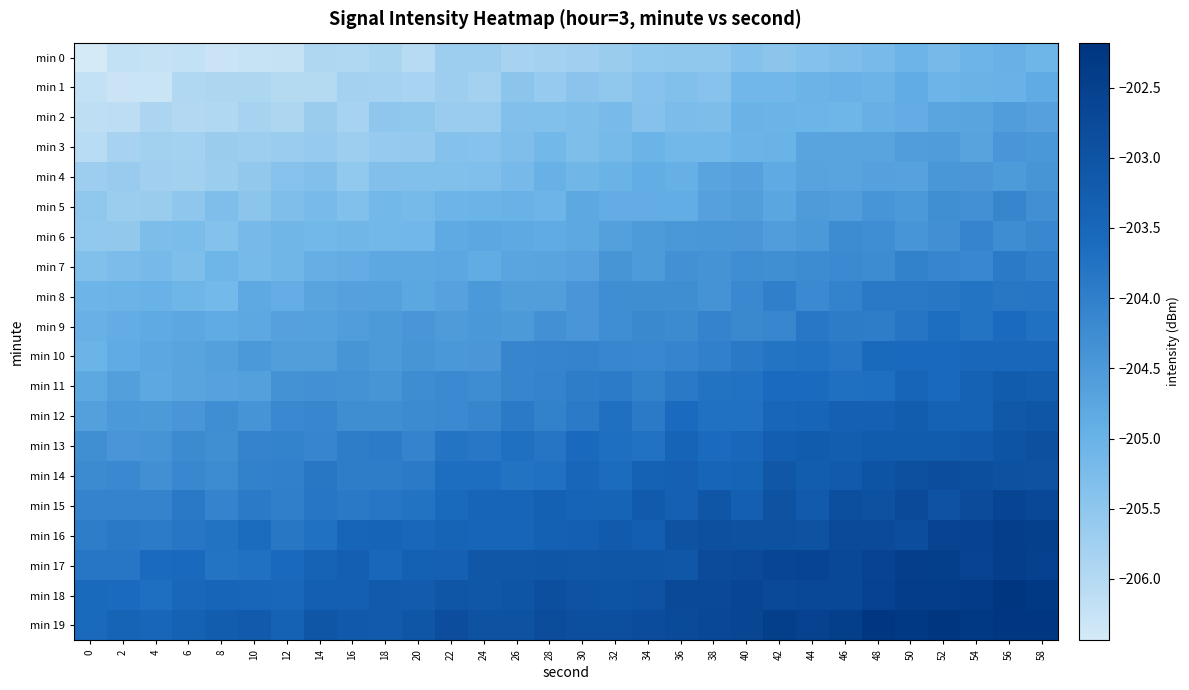

Reading left to right, what are all the values shown in this chart?

min 0: 0=-206.4	2=-206.2	4=-206.2	6=-206.2	8=-206.3	10=-206.3	12=-206.2	14=-205.9	16=-206.0	18=-205.9	20=-206.0	22=-205.7	24=-205.7	26=-205.8	28=-205.8	30=-205.7	32=-205.7	34=-205.5	36=-205.5	38=-205.5	40=-205.4	42=-205.5	44=-205.4	46=-205.3	48=-205.2	50=-205.1	52=-205.2	54=-205.0	56=-205.0	58=-205.1
min 1: 0=-206.2	2=-206.3	4=-206.3	6=-206.0	8=-205.9	10=-205.9	12=-206.0	14=-206.0	16=-205.8	18=-205.8	20=-205.9	22=-205.7	24=-205.8	26=-205.5	28=-205.6	30=-205.5	32=-205.5	34=-205.4	36=-205.3	38=-205.4	40=-205.1	42=-205.1	44=-205.0	46=-205.0	48=-205.0	50=-204.9	52=-205.1	54=-205.0	56=-205.0	58=-204.9
min 2: 0=-206.1	2=-206.1	4=-205.9	6=-206.0	8=-206.0	10=-205.8	12=-205.9	14=-205.7	16=-205.8	18=-205.5	20=-205.5	22=-205.6	24=-205.6	26=-205.4	28=-205.3	30=-205.3	32=-205.2	34=-205.4	36=-205.2	38=-205.3	40=-205.0	42=-205.0	44=-205.1	46=-205.1	48=-205.0	50=-204.9	52=-204.7	54=-204.7	56=-204.6	58=-204.7
min 3: 0=-206.1	2=-205.8	4=-205.8	6=-205.8	8=-205.7	10=-205.7	12=-205.6	14=-205.6	16=-205.7	18=-205.6	20=-205.6	22=-205.4	24=-205.4	26=-205.3	28=-205.1	30=-205.3	32=-205.2	34=-205.0	36=-205.1	38=-205.1	40=-205.0	42=-205.0	44=-204.7	46=-204.7	48=-204.7	50=-204.6	52=-204.6	54=-204.7	56=-204.4	58=-204.5
min 4: 0=-205.7	2=-205.6	4=-205.8	6=-205.8	8=-205.7	10=-205.6	12=-205.4	14=-205.3	16=-205.5	18=-205.3	20=-205.3	22=-205.3	24=-205.3	26=-205.2	28=-205.0	30=-205.1	32=-205.0	34=-204.9	36=-204.9	38=-204.7	40=-204.7	42=-204.8	44=-204.7	46=-204.7	48=-204.7	50=-204.7	52=-204.5	54=-204.5	56=-204.5	58=-204.4
min 5: 0=-205.5	2=-205.7	4=-205.7	6=-205.5	8=-205.3	10=-205.5	12=-205.3	14=-205.2	16=-205.3	18=-205.1	20=-205.2	22=-205.1	24=-205.0	26=-205.0	28=-205.1	30=-204.8	32=-204.9	34=-204.9	36=-204.9	38=-204.7	40=-204.6	42=-204.7	44=-204.5	46=-204.6	48=-204.4	50=-204.5	52=-204.3	54=-204.3	56=-204.1	58=-204.3
min 6: 0=-205.5	2=-205.6	4=-205.3	6=-205.2	8=-205.4	10=-205.2	12=-205.1	14=-205.1	16=-205.1	18=-205.1	20=-205.1	22=-204.8	24=-204.8	26=-204.8	28=-204.8	30=-204.8	32=-204.6	34=-204.5	36=-204.5	38=-204.5	40=-204.5	42=-204.6	44=-204.5	46=-204.2	48=-204.3	50=-204.4	52=-204.3	54=-204.1	56=-204.2	58=-204.2
min 7: 0=-205.3	2=-205.2	4=-205.2	6=-205.3	8=-205.1	10=-205.2	12=-205.1	14=-204.9	16=-204.9	18=-204.8	20=-204.8	22=-204.8	24=-204.9	26=-204.7	28=-204.7	30=-204.7	32=-204.4	34=-204.5	36=-204.3	38=-204.4	40=-204.3	42=-204.3	44=-204.2	46=-204.2	48=-204.2	50=-204.0	52=-204.1	54=-204.1	56=-203.9	58=-204.0
min 8: 0=-205.1	2=-205.0	4=-205.0	6=-205.1	8=-205.1	10=-204.8	12=-204.9	14=-204.7	16=-204.7	18=-204.6	20=-204.8	22=-204.7	24=-204.5	26=-204.6	28=-204.6	30=-204.4	32=-204.3	34=-204.3	36=-204.3	38=-204.4	40=-204.2	42=-204.0	44=-204.2	46=-204.0	48=-203.9	50=-203.9	52=-203.8	54=-203.8	56=-203.8	58=-203.8
min 9: 0=-205.0	2=-204.9	4=-204.8	6=-204.8	8=-204.8	10=-204.8	12=-204.7	14=-204.7	16=-204.6	18=-204.5	20=-204.4	22=-204.5	24=-204.5	26=-204.5	28=-204.3	30=-204.4	32=-204.3	34=-204.2	36=-204.2	38=-204.1	40=-204.2	42=-204.1	44=-203.9	46=-203.9	48=-204.0	50=-203.8	52=-203.7	54=-203.8	56=-203.6	58=-203.7
min 10: 0=-205.0	2=-204.8	4=-204.8	6=-204.7	8=-204.6	10=-204.5	12=-204.6	14=-204.6	16=-204.4	18=-204.5	20=-204.4	22=-204.5	24=-204.4	26=-204.1	28=-204.1	30=-204.1	32=-204.1	34=-204.1	36=-204.1	38=-204.0	40=-203.9	42=-203.8	44=-203.8	46=-203.8	48=-203.6	50=-203.6	52=-203.6	54=-203.5	56=-203.5	58=-203.5
min 11: 0=-204.8	2=-204.6	4=-204.8	6=-204.7	8=-204.7	10=-204.6	12=-204.3	14=-204.3	16=-204.4	18=-204.4	20=-204.3	22=-204.2	24=-204.2	26=-204.1	28=-204.1	30=-204.0	32=-203.9	34=-204.0	36=-203.9	38=-203.8	40=-203.7	42=-203.6	44=-203.6	46=-203.7	48=-203.7	50=-203.5	52=-203.6	54=-203.4	56=-203.2	58=-203.3
min 12: 0=-204.6	2=-204.5	4=-204.5	6=-204.4	8=-204.3	10=-204.4	12=-204.2	14=-204.1	16=-204.3	18=-204.3	20=-204.2	22=-204.2	24=-204.1	26=-203.9	28=-204.0	30=-203.9	32=-203.7	34=-203.9	36=-203.6	38=-203.7	40=-203.7	42=-203.5	44=-203.5	46=-203.3	48=-203.3	50=-203.3	52=-203.4	54=-203.3	56=-203.1	58=-203.1
min 13: 0=-204.3	2=-204.4	4=-204.4	6=-204.2	8=-204.3	10=-204.1	12=-204.0	14=-204.1	16=-204.0	18=-203.9	20=-204.1	22=-203.8	24=-203.8	26=-203.7	28=-203.8	30=-203.6	32=-203.7	34=-203.7	36=-203.4	38=-203.6	40=-203.5	42=-203.3	44=-203.2	46=-203.3	48=-203.2	50=-203.2	52=-203.2	54=-203.2	56=-203.0	58=-202.9
min 14: 0=-204.2	2=-204.2	4=-204.3	6=-204.2	8=-204.2	10=-204.0	12=-204.0	14=-203.8	16=-203.9	18=-204.0	20=-203.9	22=-203.7	24=-203.7	26=-203.8	28=-203.7	30=-203.5	32=-203.6	34=-203.4	36=-203.3	38=-203.5	40=-203.4	42=-203.1	44=-203.2	46=-203.2	48=-203.0	50=-202.9	52=-202.9	54=-202.9	56=-202.9	58=-203.0
min 15: 0=-204.1	2=-204.1	4=-204.1	6=-203.9	8=-204.1	10=-203.9	12=-204.0	14=-203.8	16=-203.9	18=-203.8	20=-203.8	22=-203.6	24=-203.5	26=-203.5	28=-203.3	30=-203.4	32=-203.4	34=-203.2	36=-203.3	38=-203.1	40=-203.3	42=-203.0	44=-203.2	46=-202.9	48=-202.9	50=-202.8	52=-203.0	54=-202.8	56=-202.6	58=-202.7
min 16: 0=-204.0	2=-203.9	4=-203.9	6=-203.8	8=-203.8	10=-203.6	12=-203.8	14=-203.7	16=-203.5	18=-203.4	20=-203.5	22=-203.4	24=-203.5	26=-203.4	28=-203.3	30=-203.3	32=-203.2	34=-203.3	36=-203.0	38=-202.9	40=-202.9	42=-202.9	44=-203.0	46=-202.8	48=-202.7	50=-202.9	52=-202.6	54=-202.6	56=-202.5	58=-202.5
min 17: 0=-203.8	2=-203.8	4=-203.6	6=-203.6	8=-203.8	10=-203.7	12=-203.6	14=-203.4	16=-203.3	18=-203.5	20=-203.3	22=-203.3	24=-203.1	26=-203.1	28=-203.0	30=-203.1	32=-203.1	34=-203.1	36=-203.1	38=-202.8	40=-202.8	42=-202.7	44=-202.6	46=-202.7	48=-202.6	50=-202.5	52=-202.4	54=-202.6	56=-202.5	58=-202.5
min 18: 0=-203.6	2=-203.6	4=-203.7	6=-203.5	8=-203.5	10=-203.5	12=-203.5	14=-203.3	16=-203.3	18=-203.2	20=-203.2	22=-203.0	24=-203.1	26=-203.0	28=-202.9	30=-203.0	32=-203.0	34=-203.0	36=-202.7	38=-202.7	40=-202.6	42=-202.7	44=-202.7	46=-202.7	48=-202.5	50=-202.4	52=-202.4	54=-202.4	56=-202.2	58=-202.3
min 19: 0=-203.5	2=-203.4	4=-203.5	6=-203.4	8=-203.2	10=-203.2	12=-203.4	14=-203.1	16=-203.2	18=-203.2	20=-203.1	22=-202.9	24=-203.0	26=-203.0	28=-202.8	30=-202.9	32=-202.9	34=-202.8	36=-202.8	38=-202.7	40=-202.7	42=-202.5	44=-202.5	46=-202.4	48=-202.2	50=-202.3	52=-202.2	54=-202.3	56=-202.2	58=-202.2